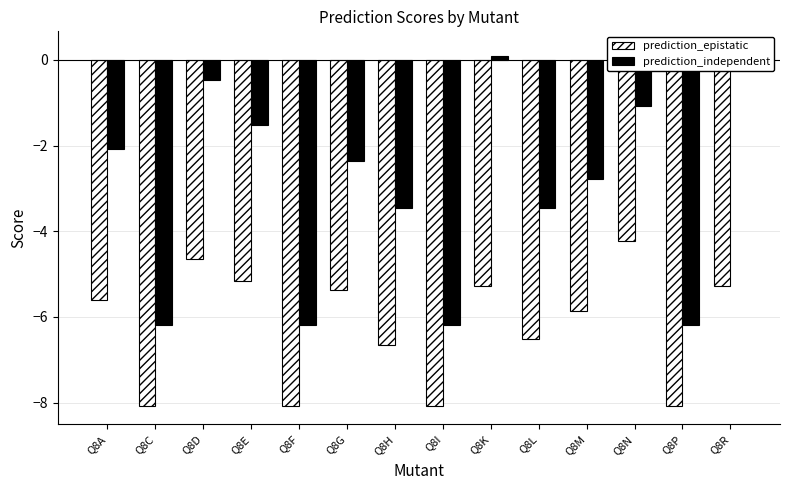

Which series has the largest range (max minus min)?

prediction_independent